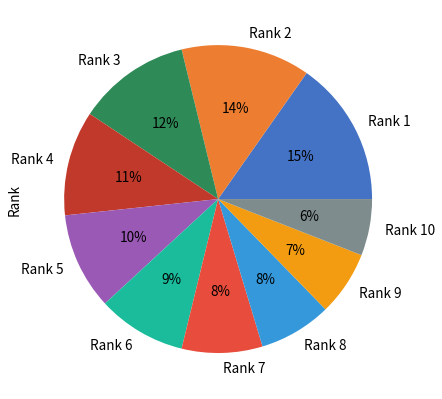

How many slices are in this pie chart?

10